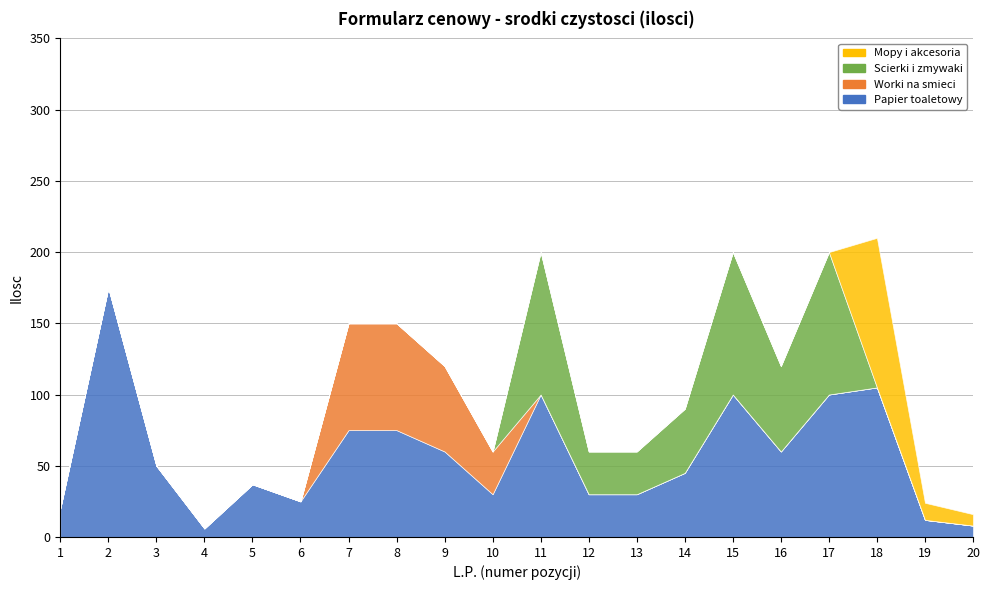

True or false: Papier toaletowy and Mopy i akcesoria cross at least once.

False